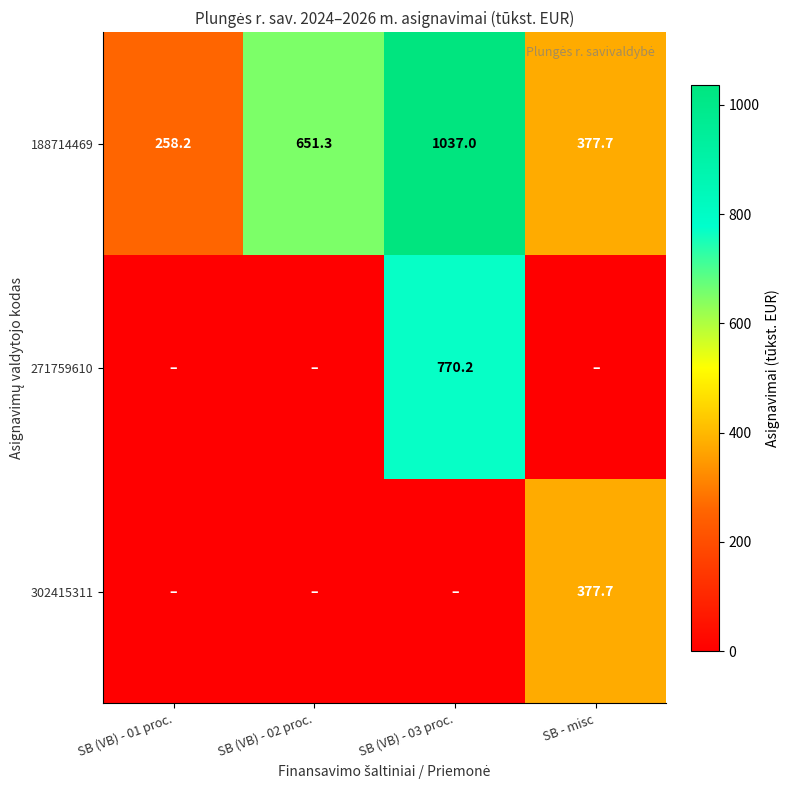

At how many categories does at least one series exceed 1032?

1